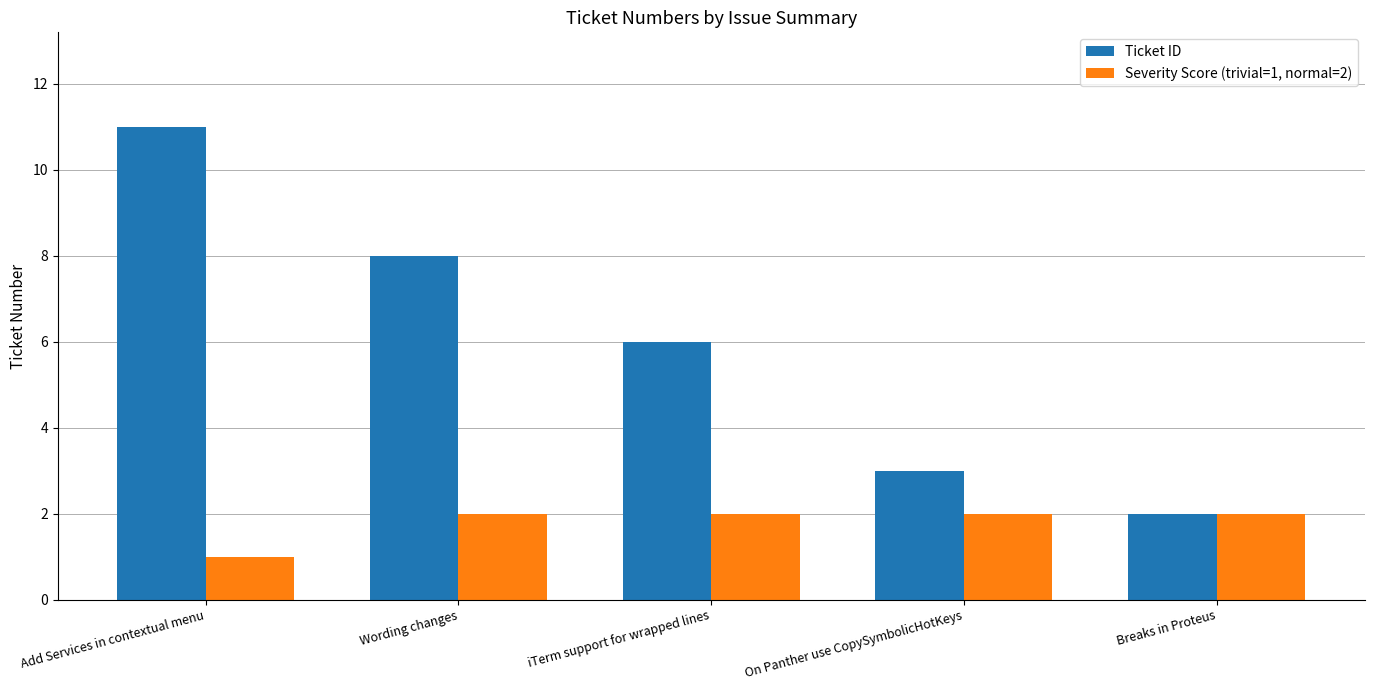

Which series has the largest range (max minus min)?

Ticket ID